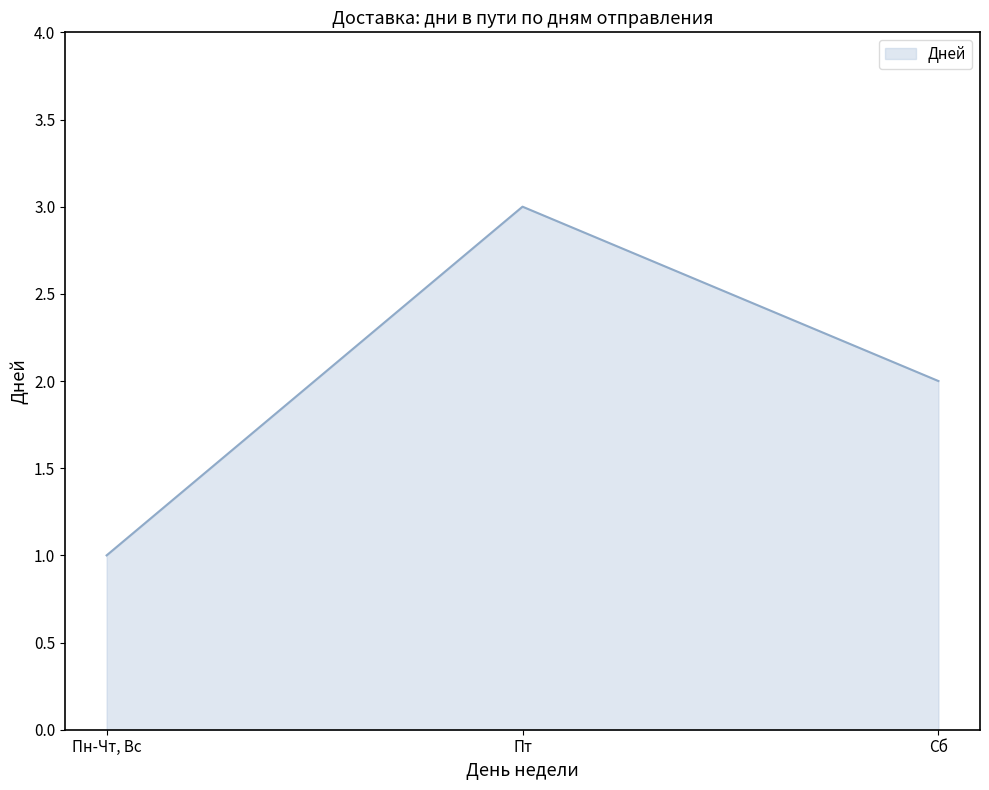

What is the sum of all values?

6